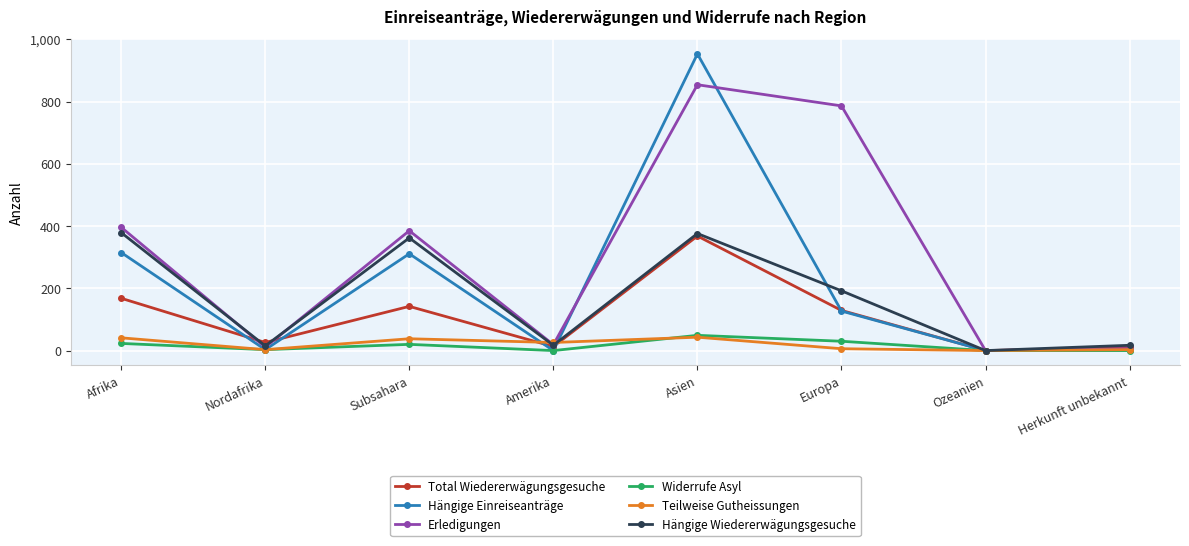

How many values in the Total Wiedererwägungsgesuche series are below 129?

4